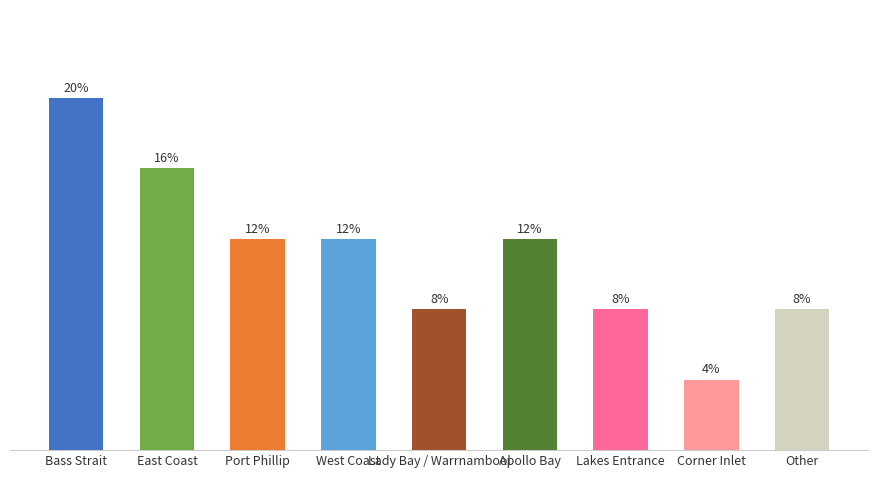

Between Bass Strait and West Coast, which is larger?

Bass Strait